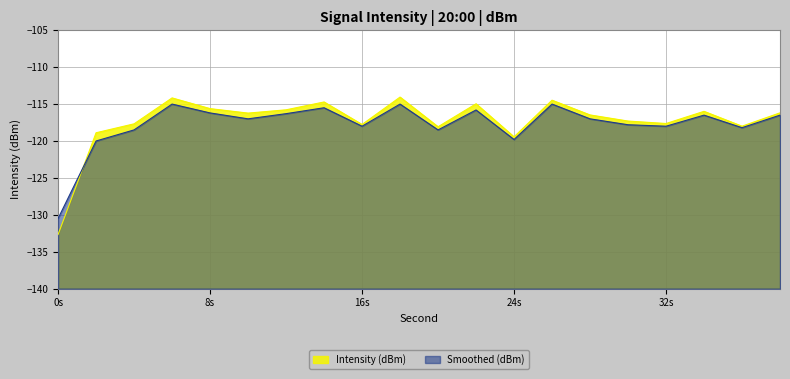

At which category does Smoothed (dBm) reach its first local valley?

10